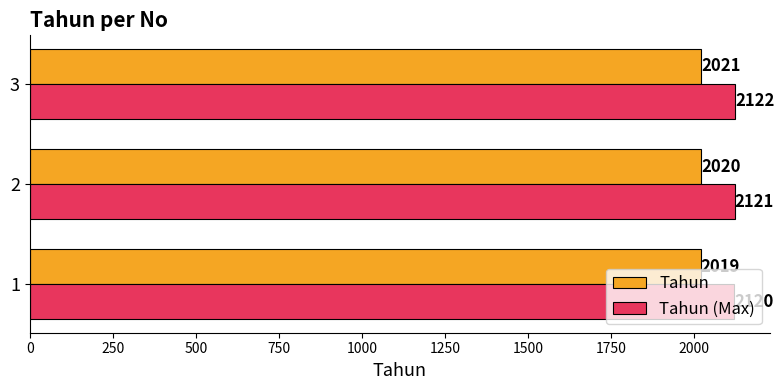

List the series in order of their peak value, highest first.

Tahun (Max), Tahun